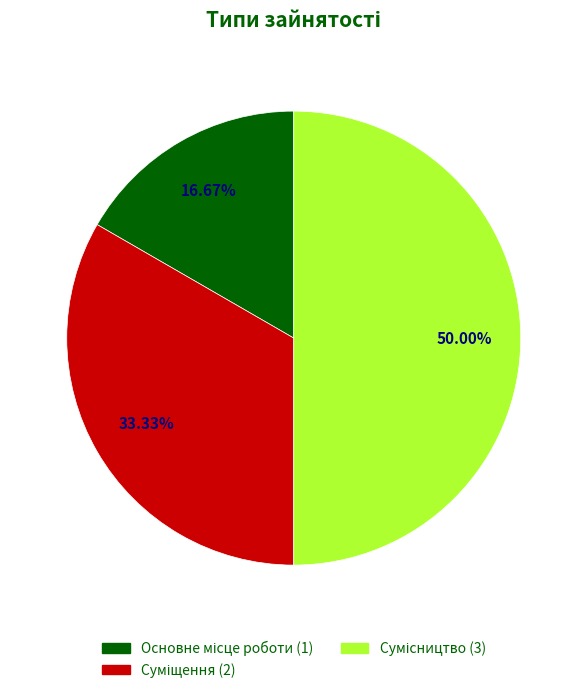

Is it true that Суміщення is 33% of the pie?

True